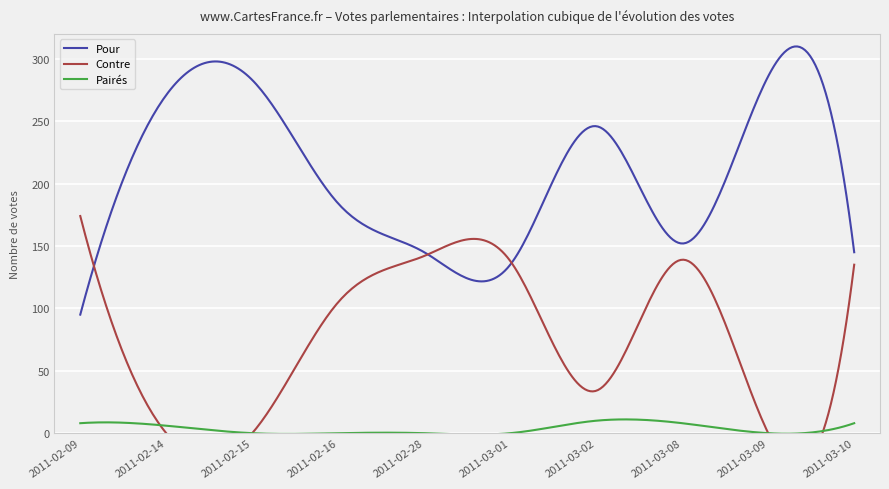

Is it true that Pour equals 304 at 2011-02-16?

False